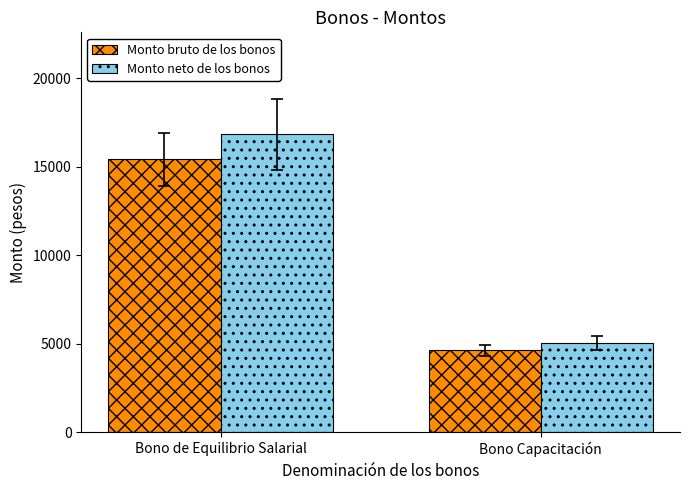

Which category has the lowest value across all series?

Bono Capacitación